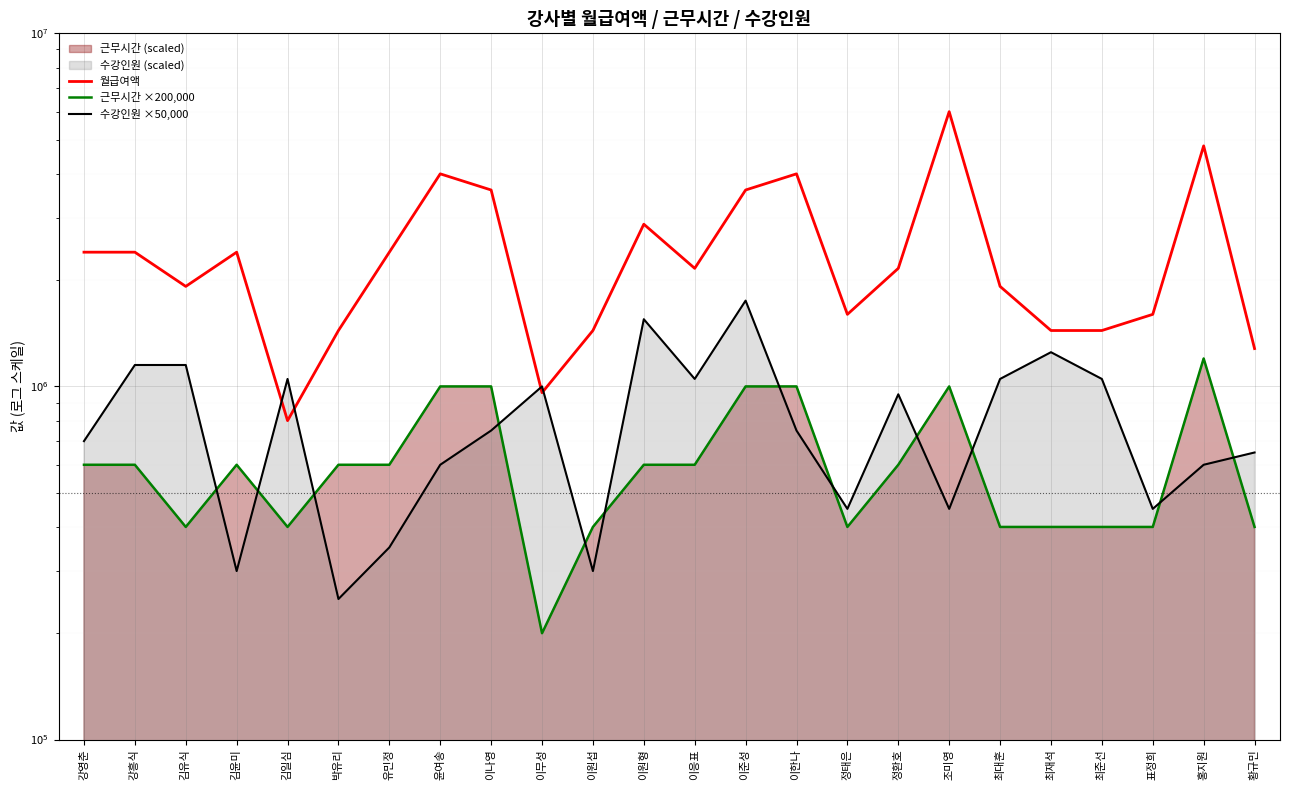

What position from the left is 최대훈?

19